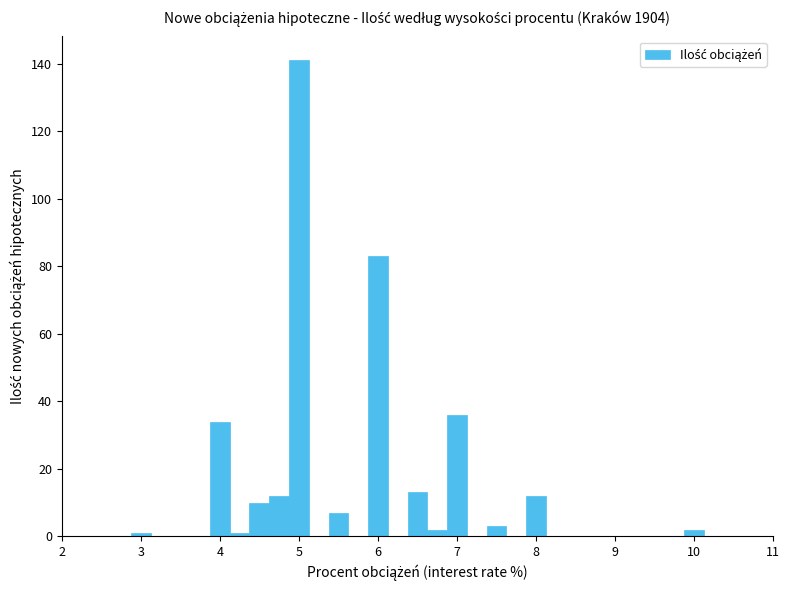

Around what value on the x-axis is the tallest bar? Give the approximate position of its centre, as read against the axis.

5.0